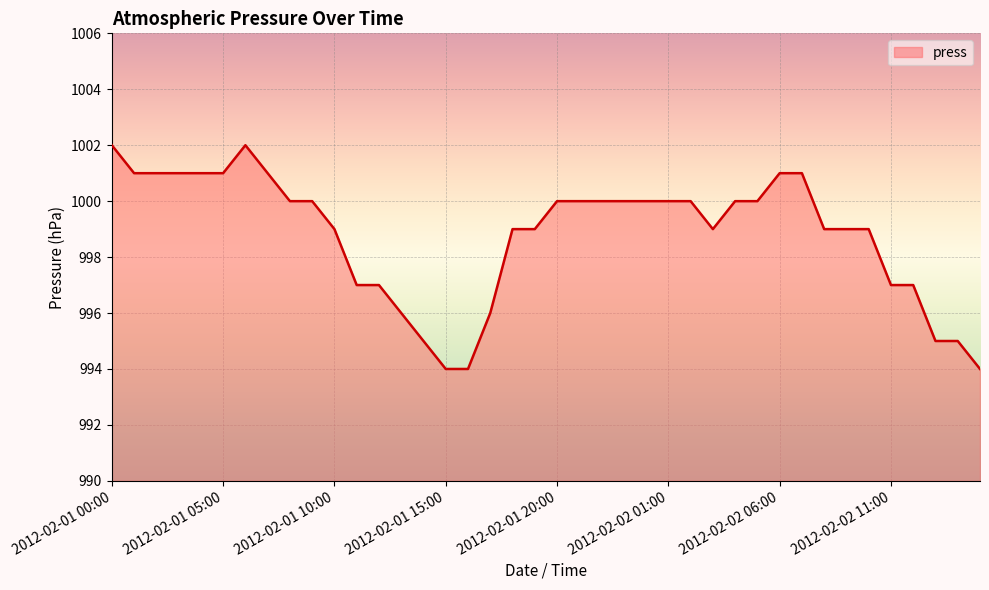

What is the maximum value shown in the chart?

1002